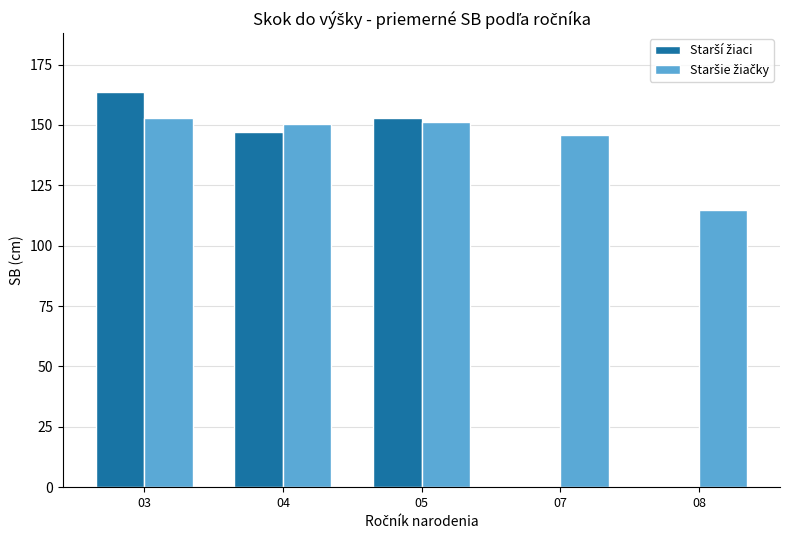

What is the greatest value displayed?

163.5